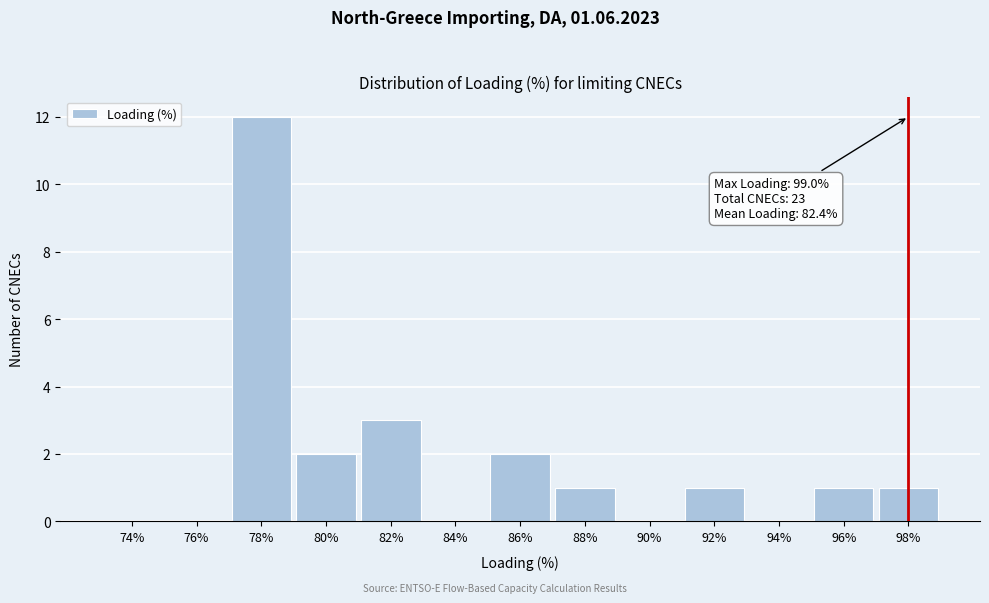

Reading right to left, what are all the values shown in this chart?

98%=1	96%=1	94%=0	92%=1	90%=0	88%=1	86%=2	84%=0	82%=3	80%=2	78%=12	76%=0	74%=0